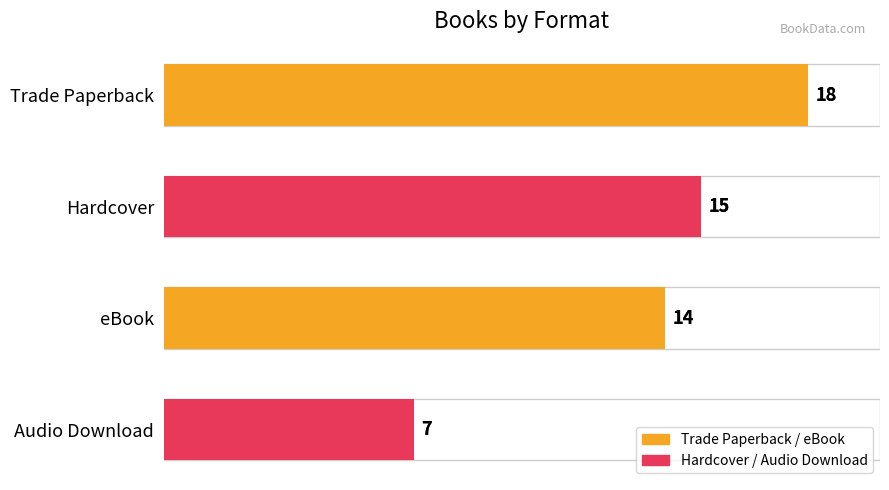

Does the chart contain any negative values?

No